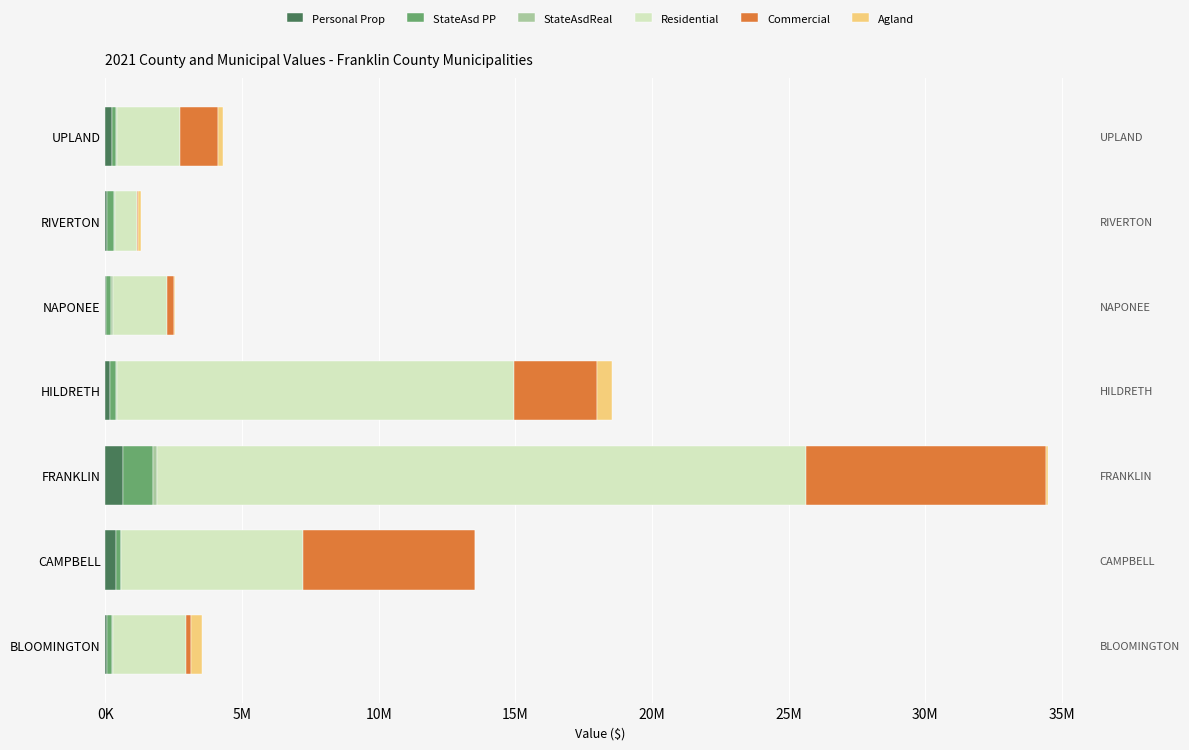

The StateAsd PP series shows 50427 at NAPONEE. True or false?

False